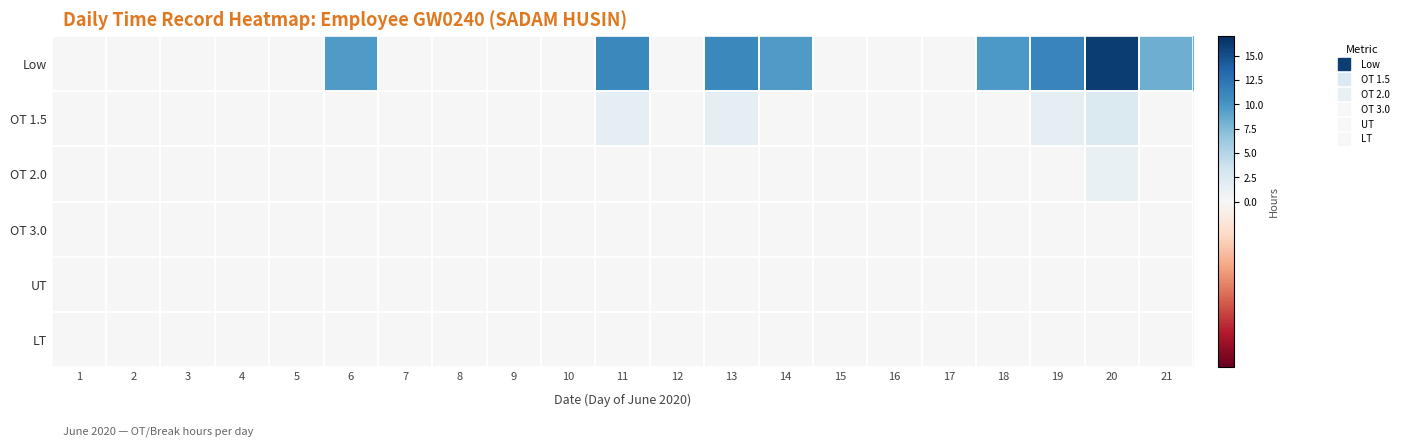

At which category is the sum across all series the highest?

20